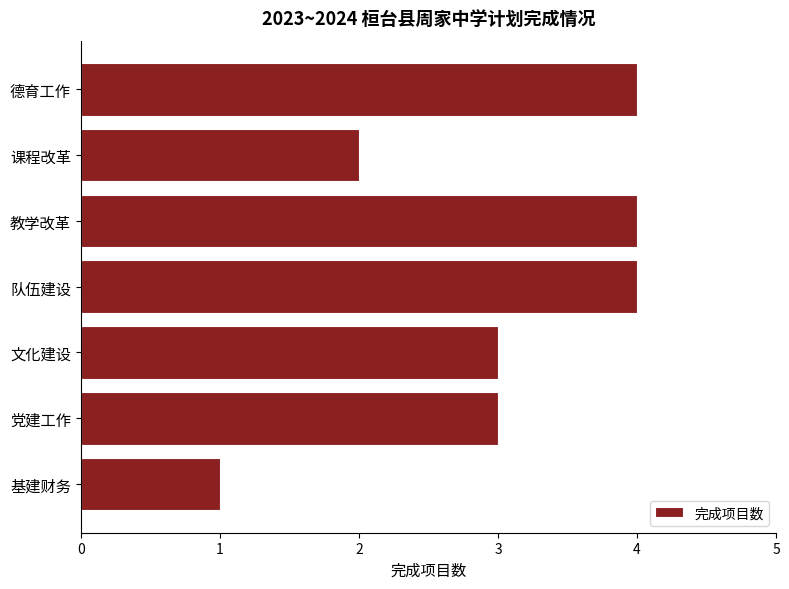

The chart shows a value of 4 at 教学改革. True or false?

True